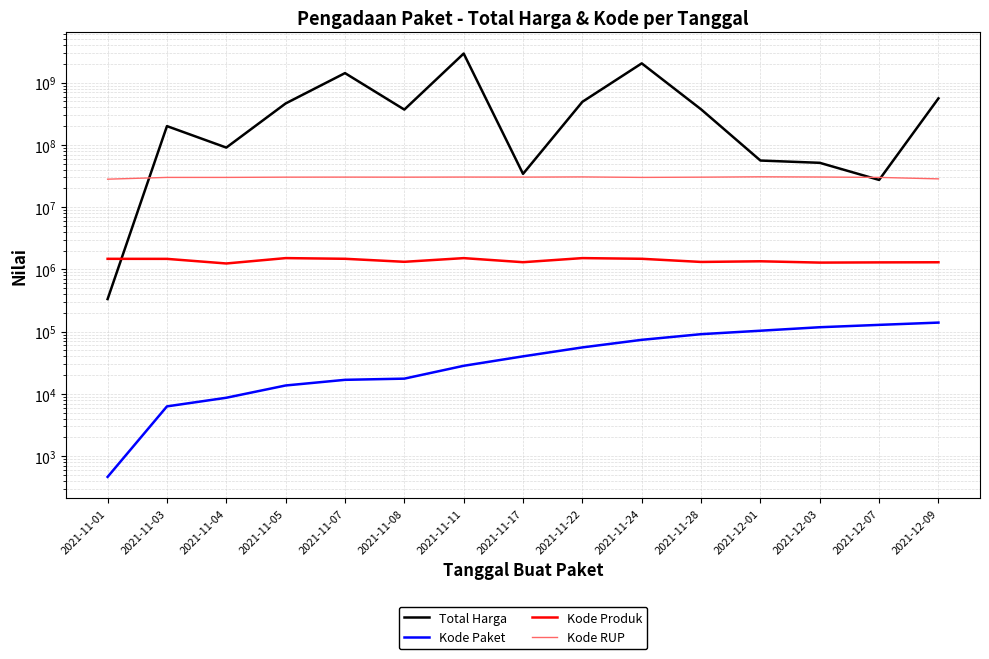

Is it true that Kode Produk equals 2436337 at 2021-11-11?

False